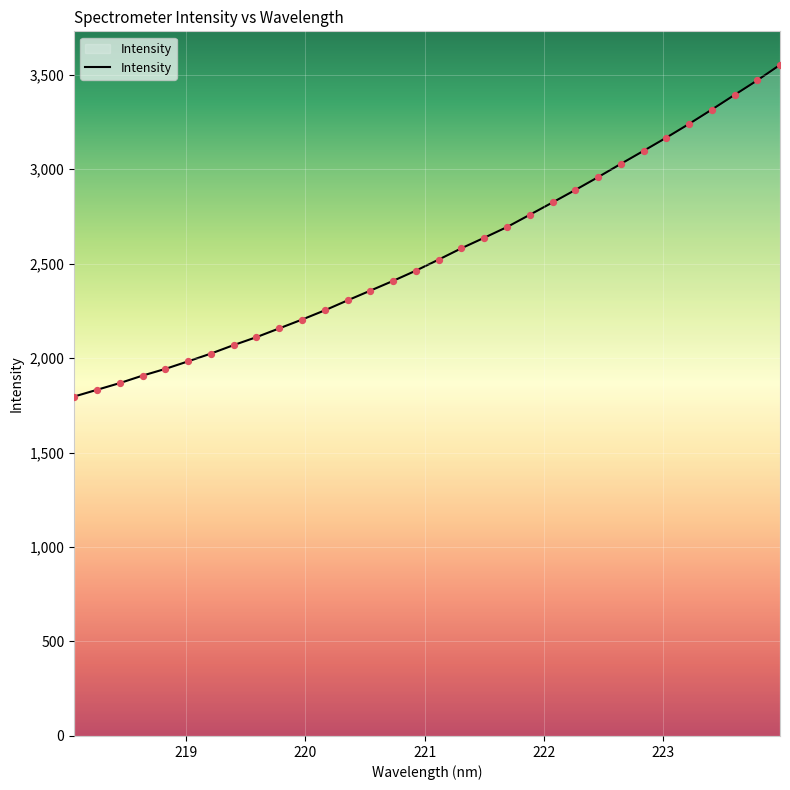

What is the greatest value displayed?

3551.4